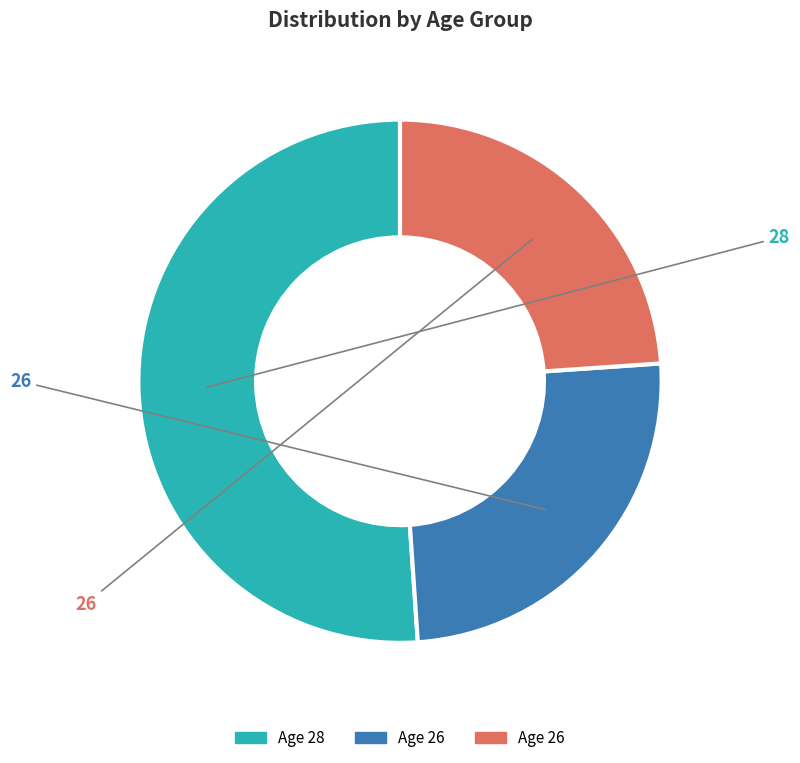

Is there a majority slice in this chart?

Yes